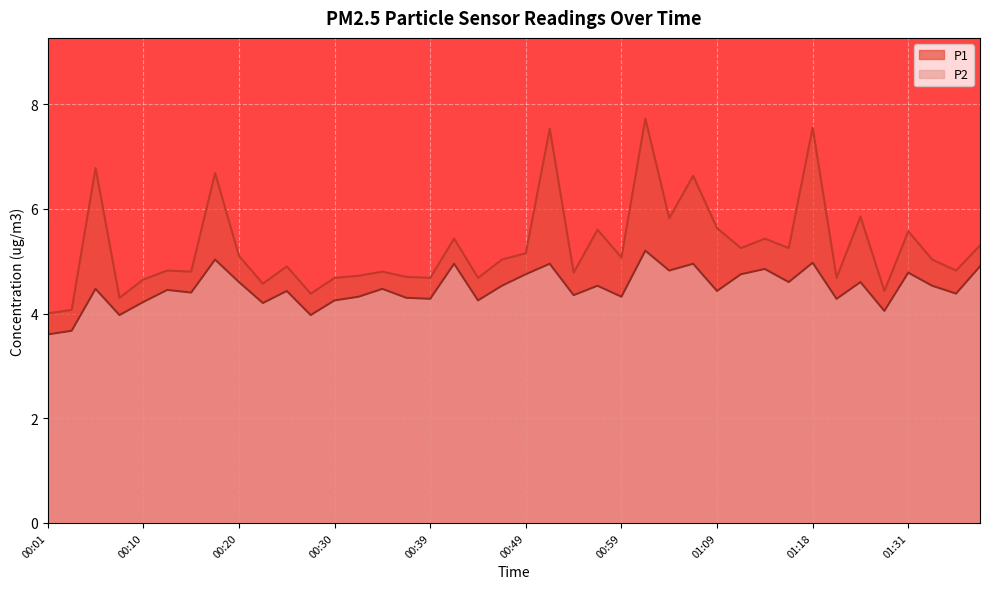

Which series has the largest total across all categories?

P1